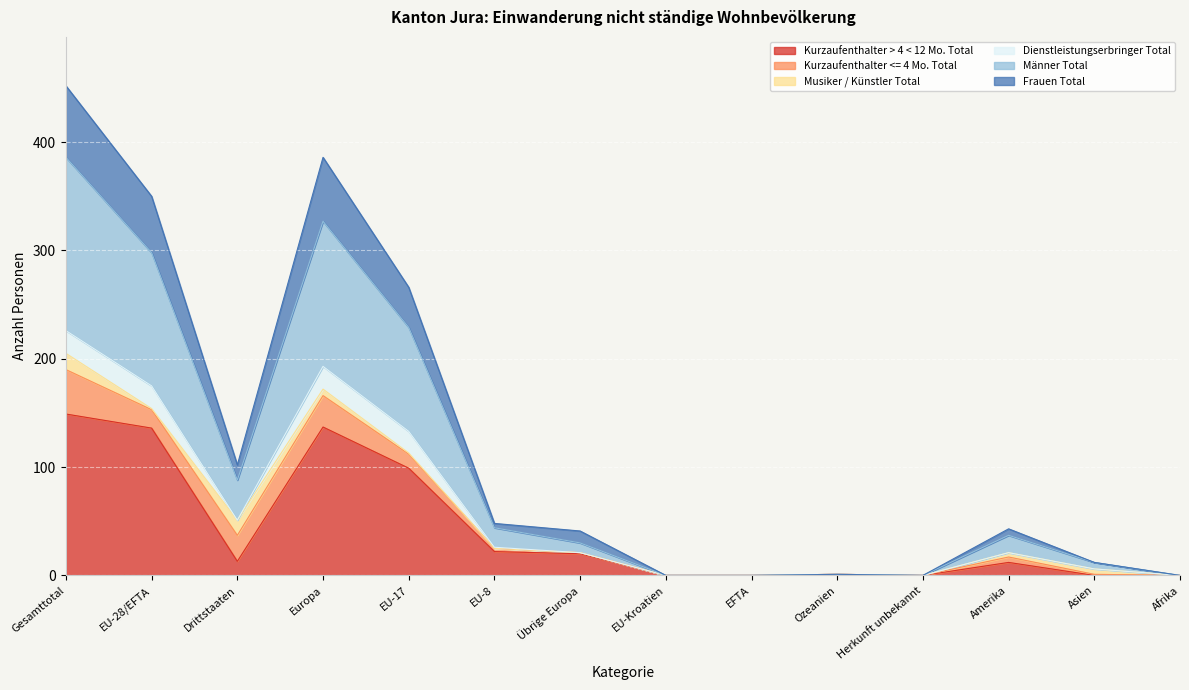

At which label does Kurzaufenthalter > 4 < 12 Mo. Total reach its minimum?

EU-Kroatien